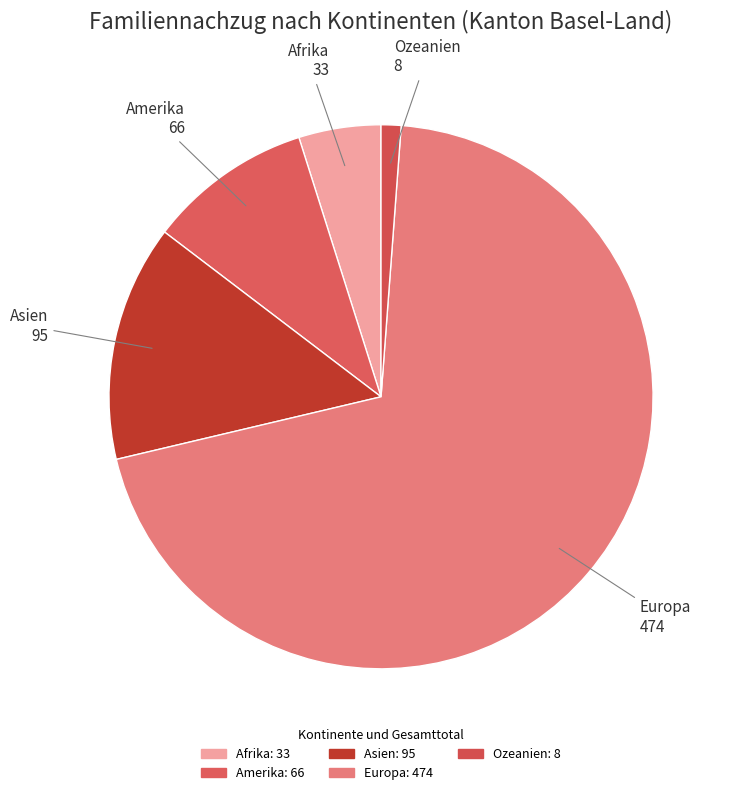

Which slice is the largest?

Europa